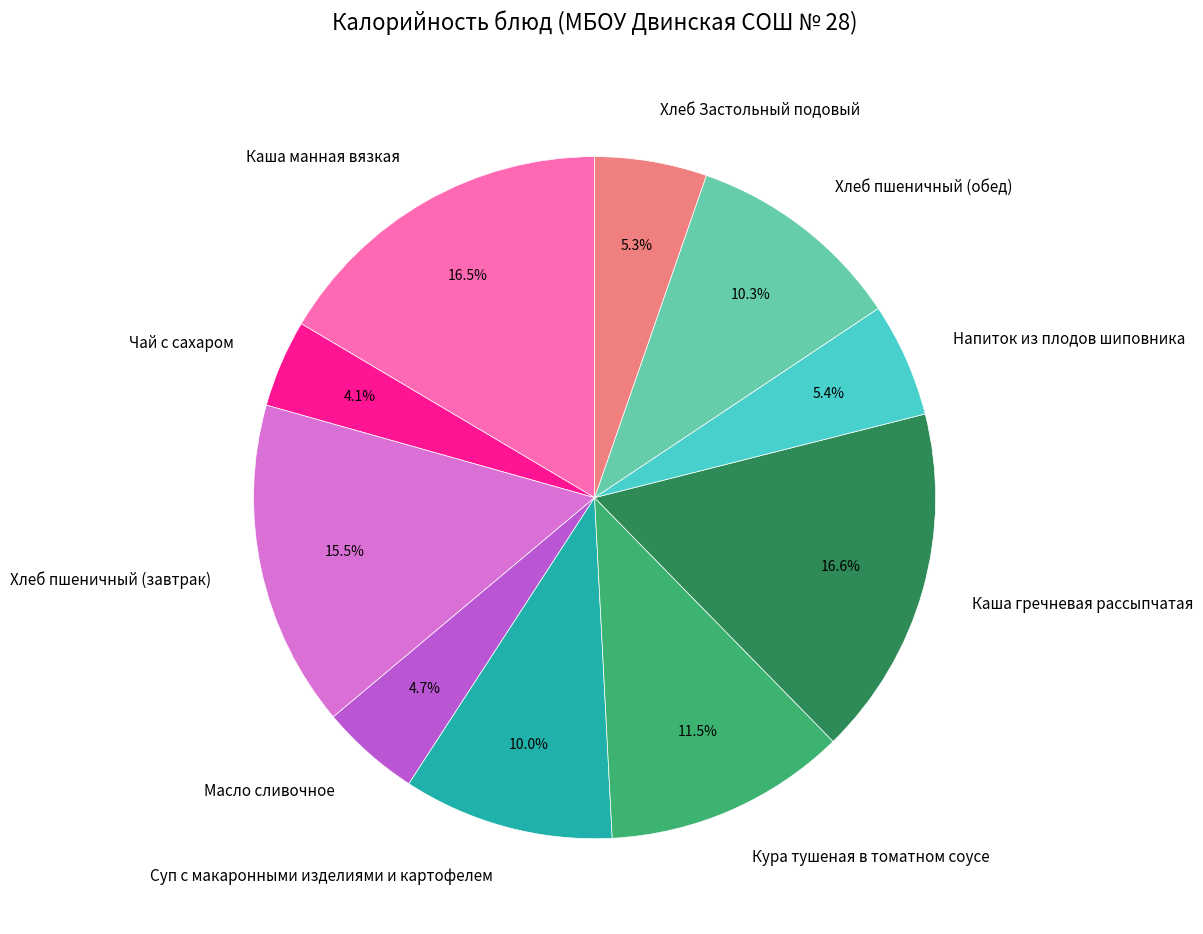

Count the number of slices in the pie.

10